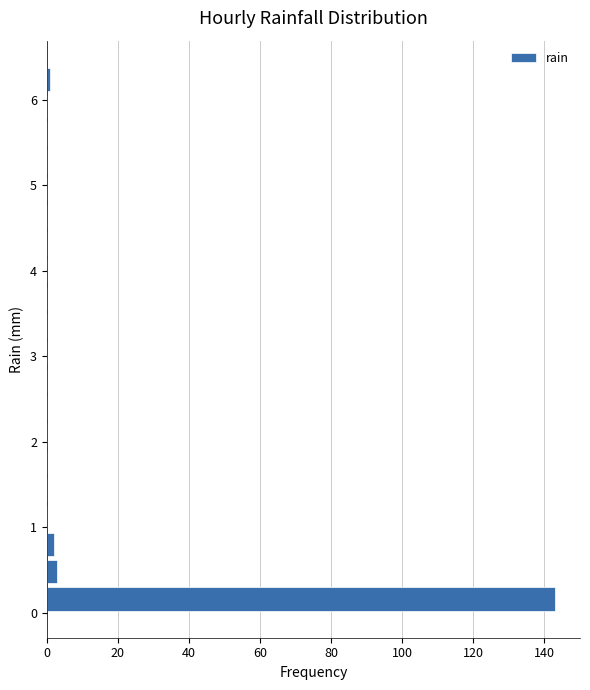

Read against the y-axis, roughly where is the centre of the longest bar?

0.2